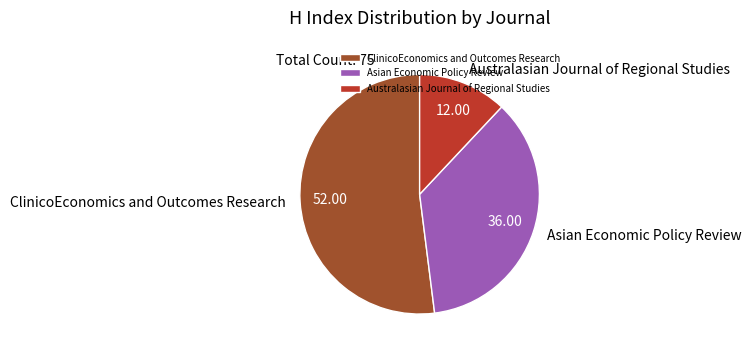

Between Australasian Journal of Regional Studies and Asian Economic Policy Review, which is larger?

Asian Economic Policy Review